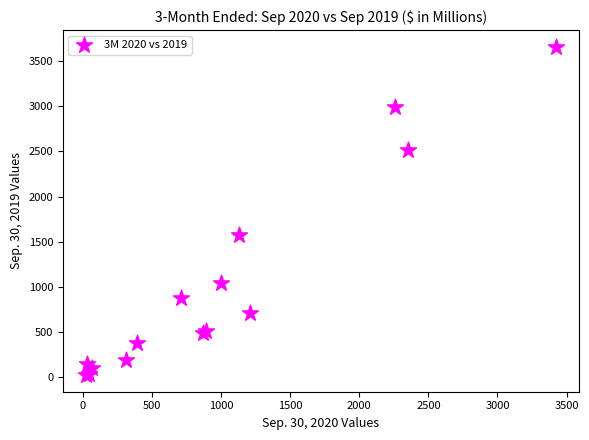

What Y value in the scatter plot is closest to 1841?

1574